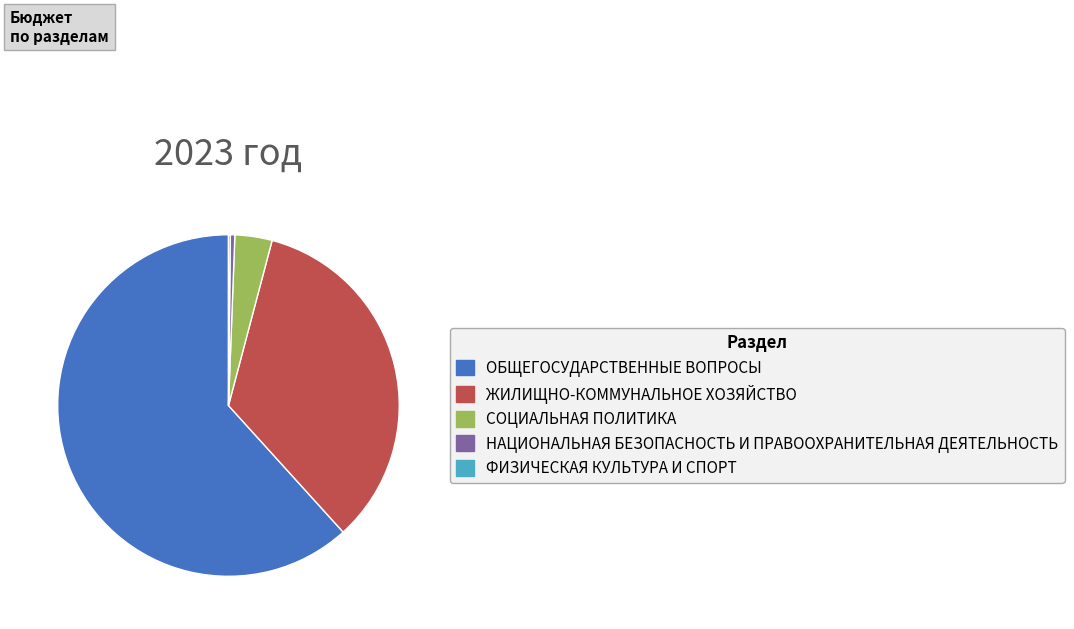

What is the ratio of the value at ОБЩЕГОСУДАРСТВЕННЫЕ ВОПРОСЫ to the value at ЖИЛИЩНО-КОММУНАЛЬНОЕ ХОЗЯЙСТВО?

1.8